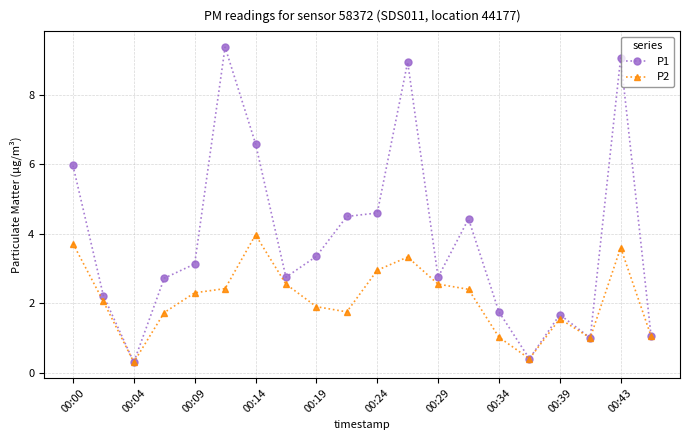

What is the lowest value of the P1 series?

0.3